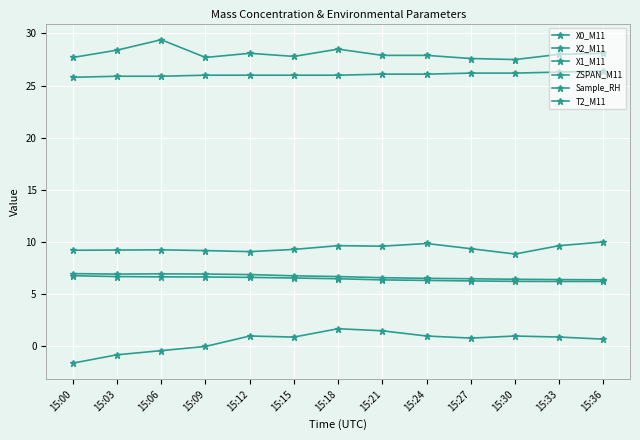

Reading right to left, extract all data points from this chart.

X0_M11: 10.0	9.7	8.9	9.4	9.9	9.6	9.7	9.3	9.1	9.2	9.3	9.2	9.2
X2_M11: 6.4	6.4	6.4	6.5	6.5	6.6	6.7	6.8	6.9	6.9	7.0	6.9	7.0
X1_M11: 6.2	6.2	6.2	6.3	6.3	6.4	6.5	6.6	6.6	6.7	6.7	6.7	6.8
ZSPAN_M11: 0.7	0.9	1.0	0.8	1.0	1.5	1.7	0.9	1.0	0.0	-0.4	-0.8	-1.6
Sample_RH: 28.1	28.0	27.5	27.6	27.9	27.9	28.5	27.8	28.1	27.7	29.4	28.4	27.7
T2_M11: 26.4	26.3	26.2	26.2	26.1	26.1	26.0	26.0	26.0	26.0	25.9	25.9	25.8